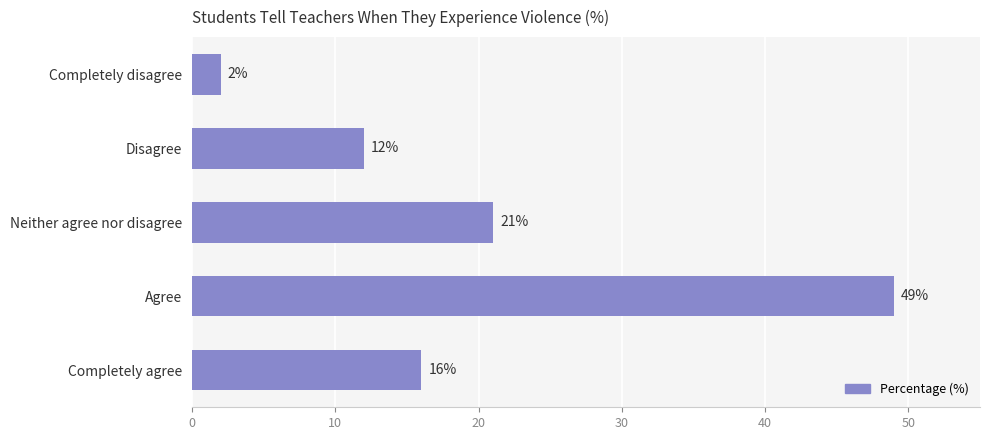

Reading bottom to top, list all the values displayed in this chart.

Completely agree=16	Agree=49	Neither agree nor disagree=21	Disagree=12	Completely disagree=2